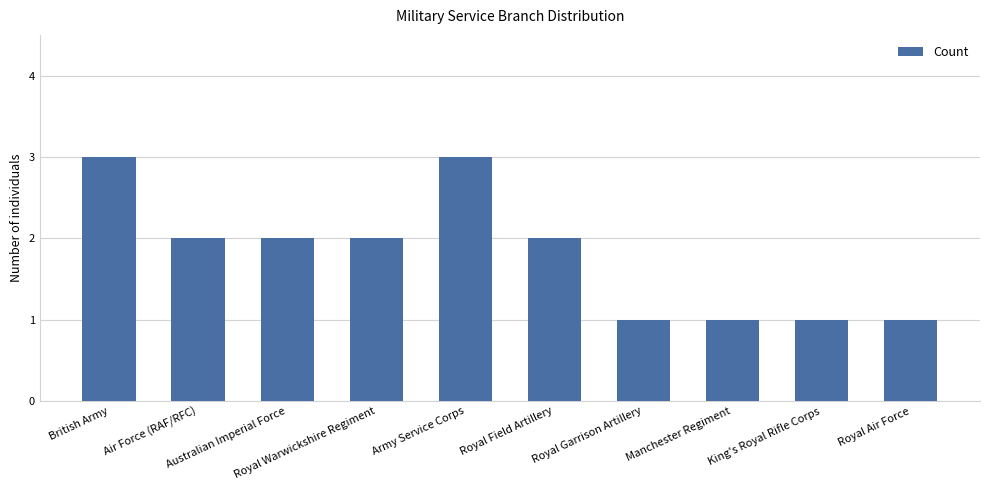

What is the sum of all values?

18